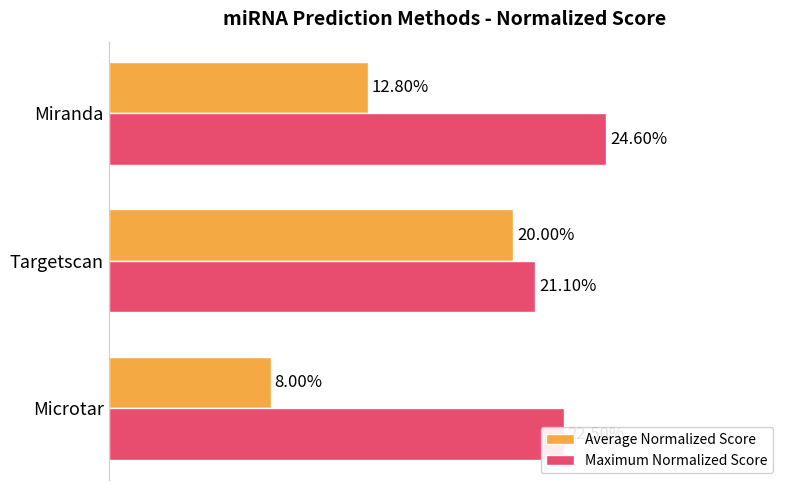

How many Maximum Normalized Score values are between 0 and 1?

3